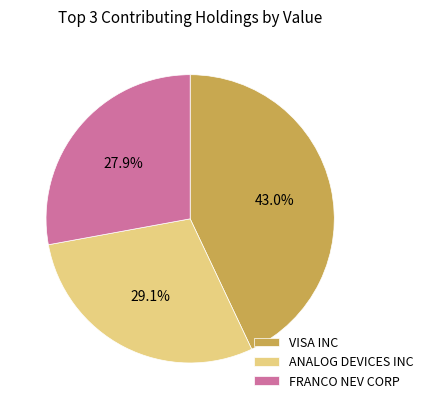

Which has a higher value, VISA INC or ANALOG DEVICES INC?

VISA INC